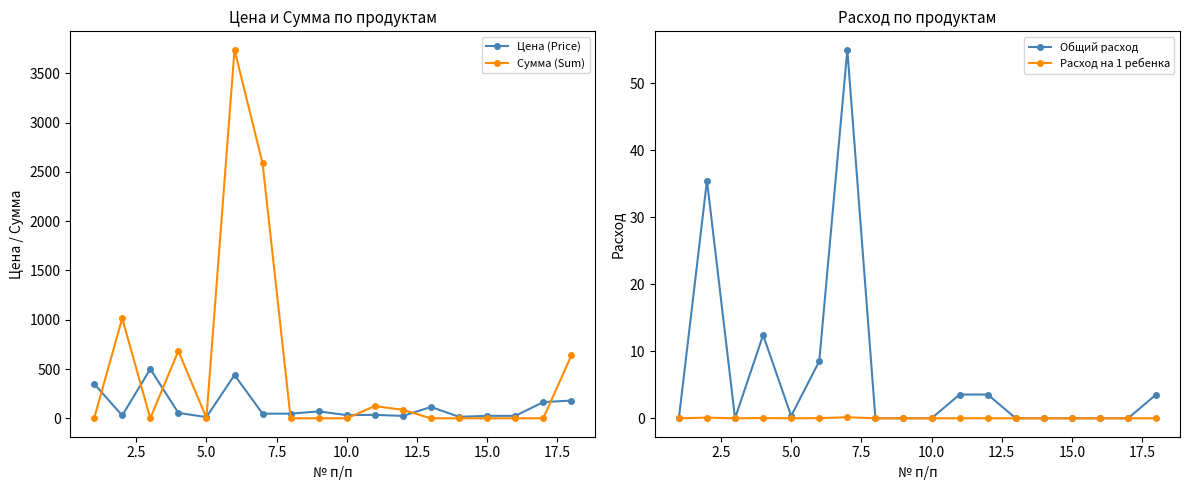

Which series has the largest total across all categories?

Сумма (Sum)